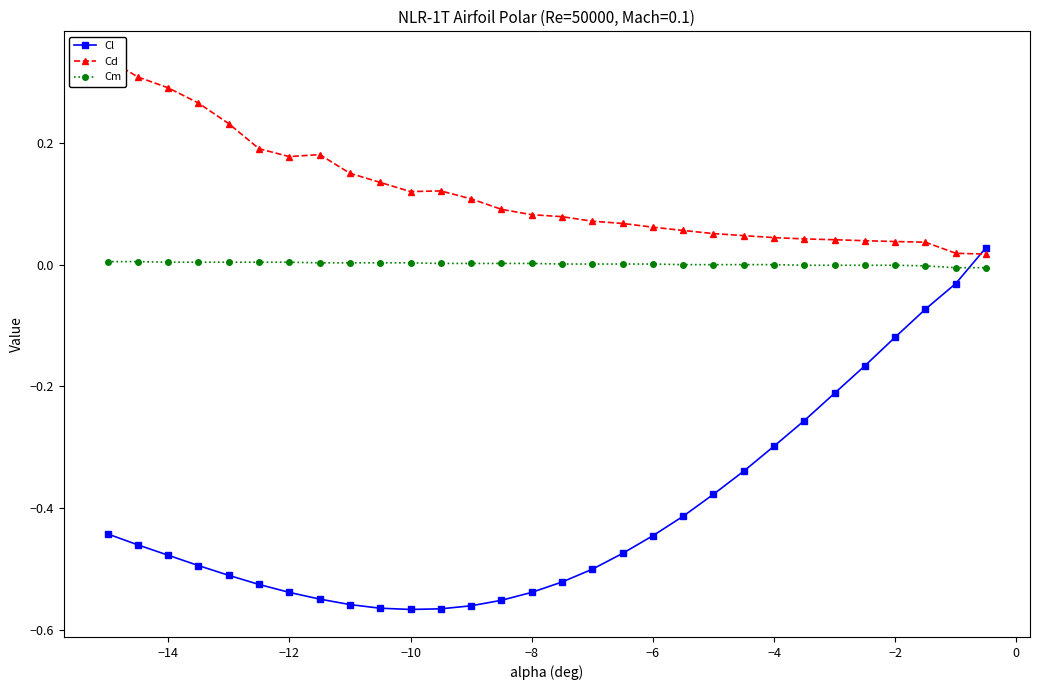

Which series ends up on top after the final intersection of Cm and Cl?

Cl